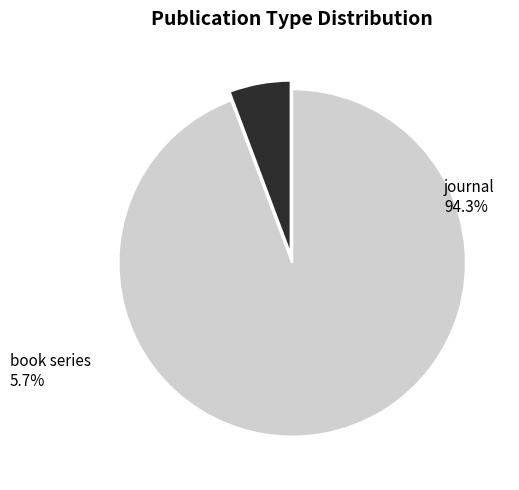

Does any single category account for the majority?

Yes